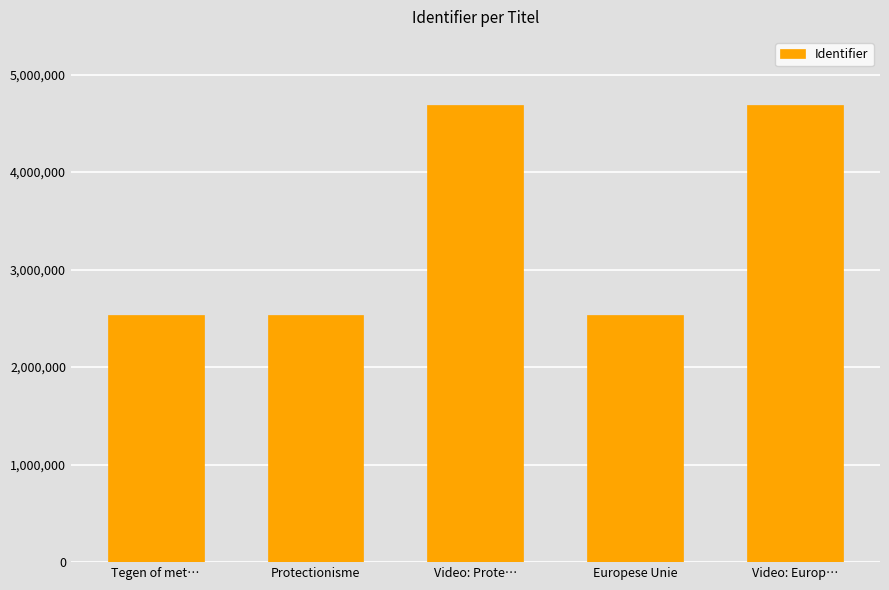

How many bars are there in total?

5